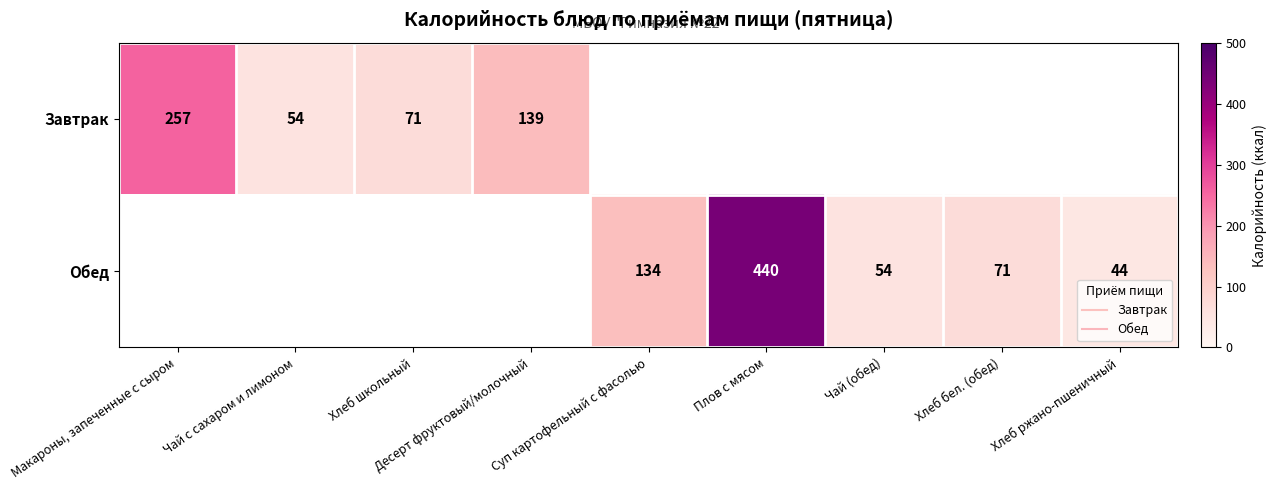

Is it true that Обед equals 44.0 at Хлеб ржано-пшеничный?

True